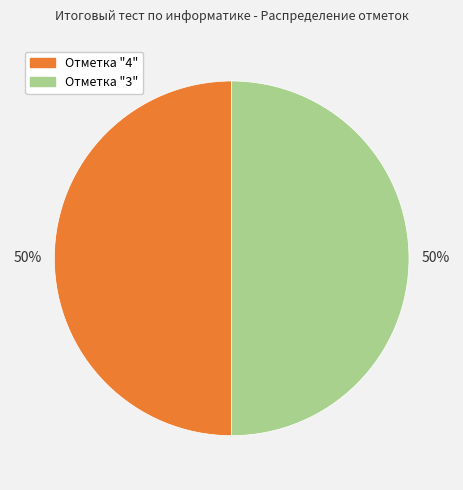

To the nearest percent, what is the average slice percentage?

50%